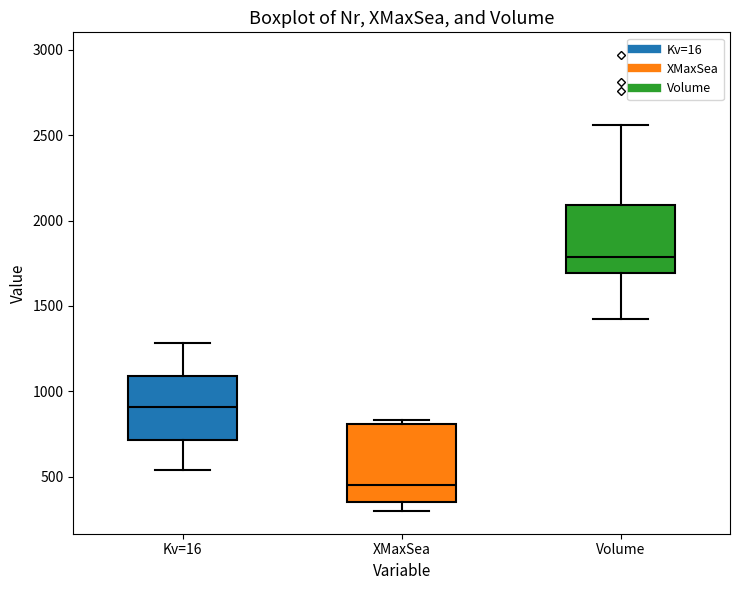

Reading left to right, transcribe this box plot: for each box, give where its median line is, the range the box spans, and where its two whiskers end, as read against the y-axis. The values are not printed on the chart, so give them approximately, as read against the axis.

Kv=16: median 900, box 700 to 1100, whiskers 550 to 1300
XMaxSea: median 450, box 350 to 800, whiskers 300 to 850
Volume: median 1800, box 1700 to 2100, whiskers 1400 to 2550